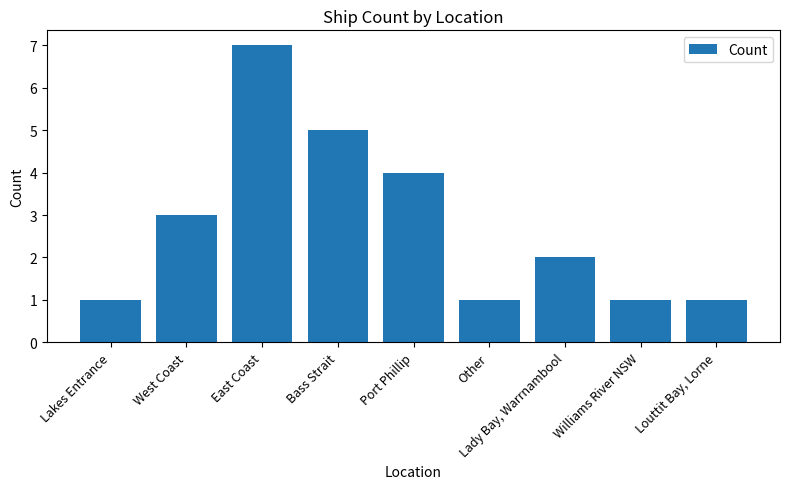

Between East Coast and Bass Strait, which is larger?

East Coast